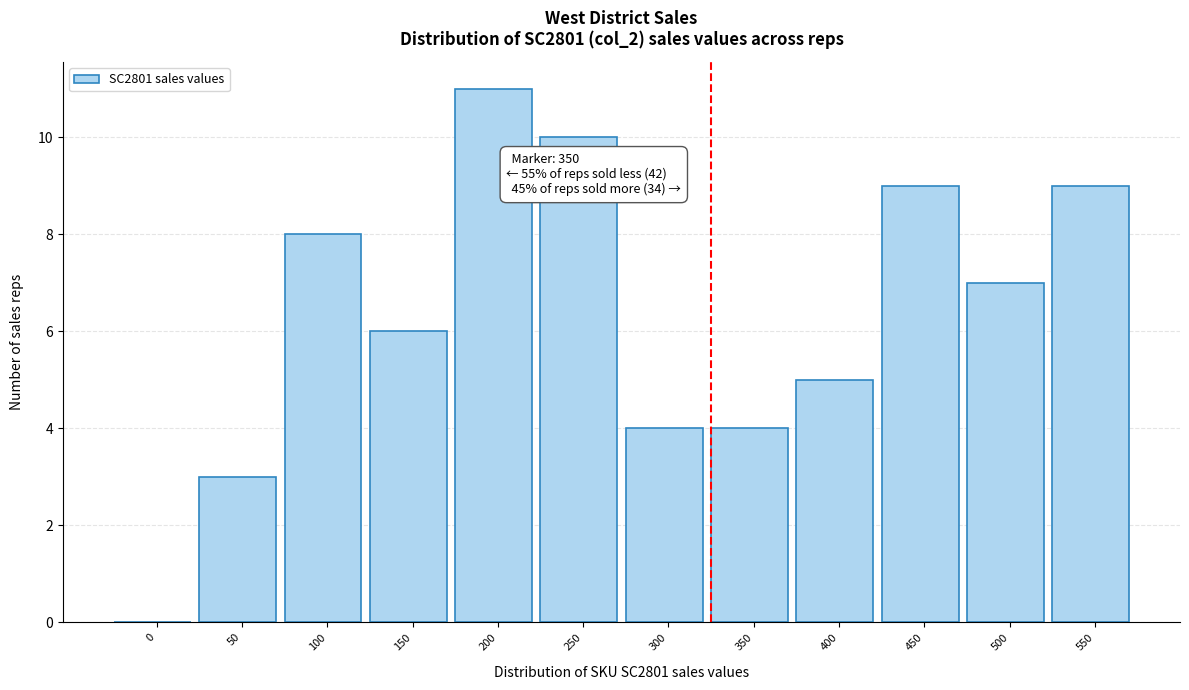

Reading left to right, extract all data points from this chart.

0=0	50=3	100=8	150=6	200=11	250=10	300=4	350=4	400=5	450=9	500=7	550=9